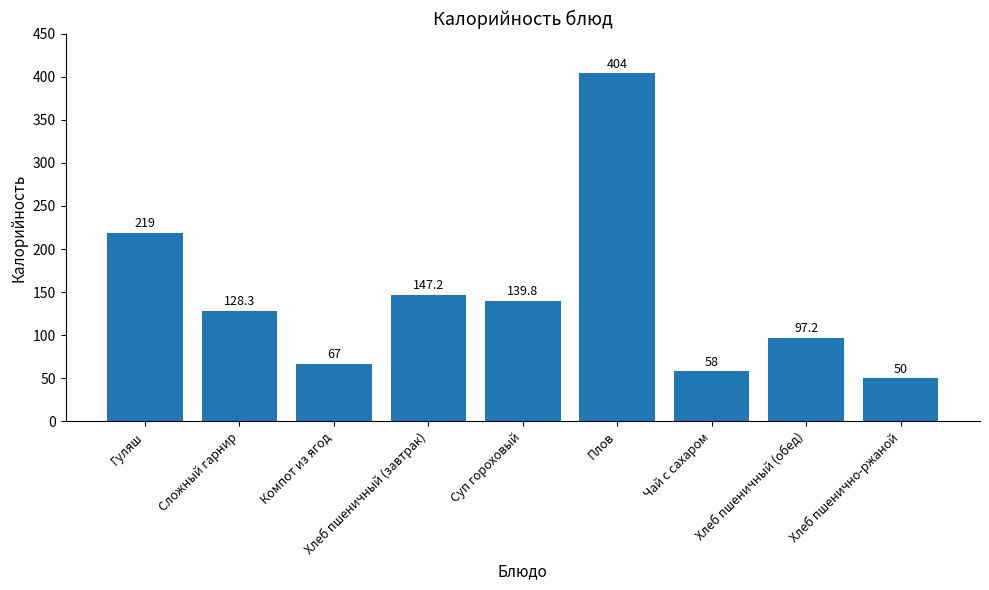

What is the difference between the maximum and minimum values?

354.0